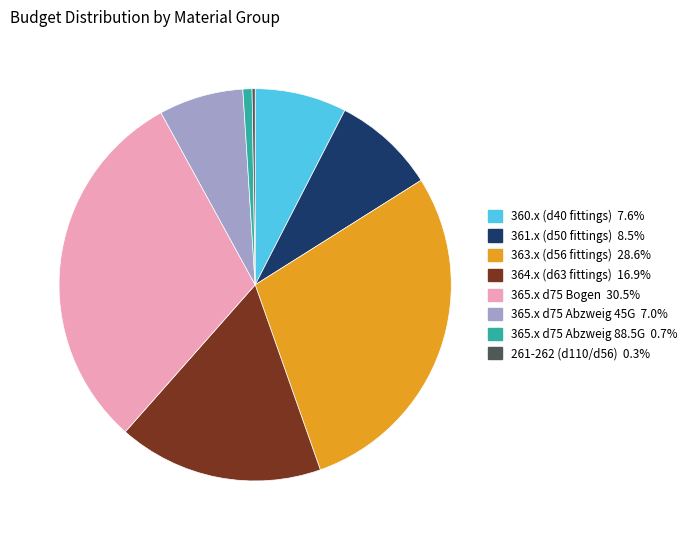

Does any single category account for the majority?

No